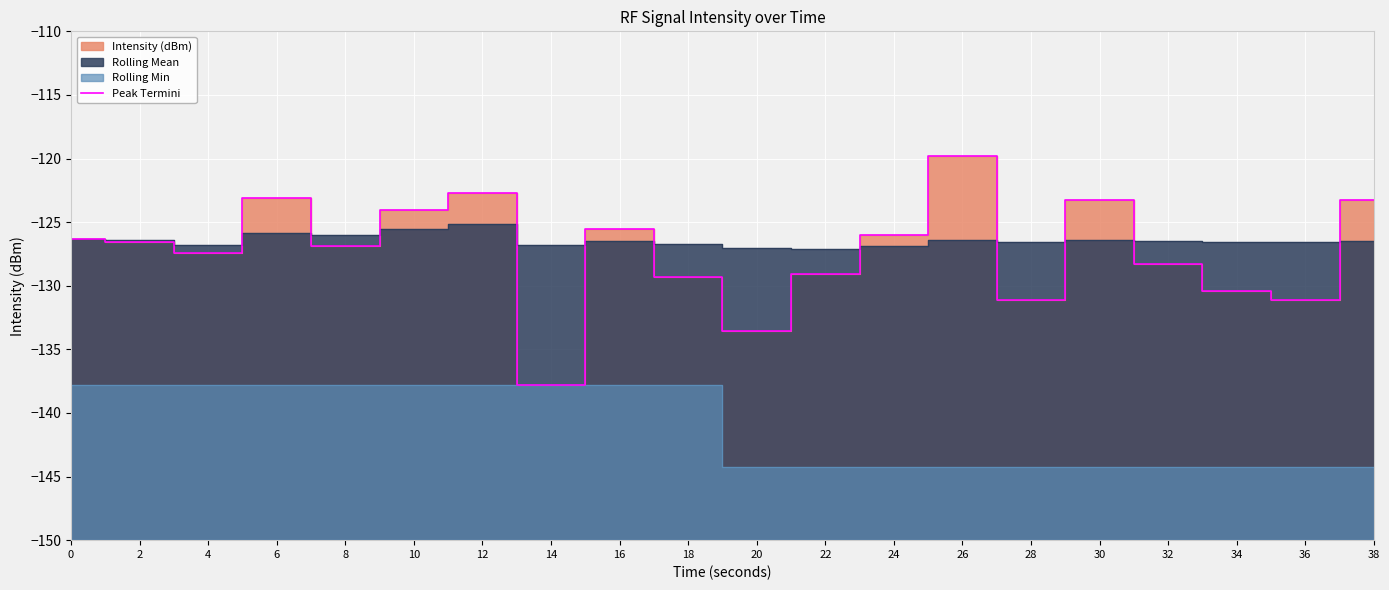

The value at 26 is -83.3. True or false?

False